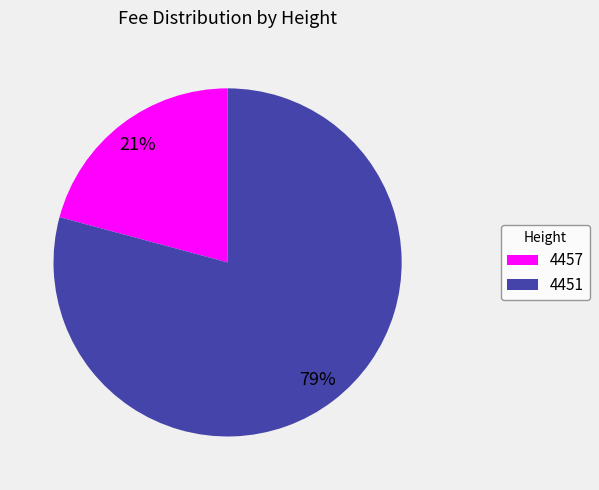

Between 4457 and 4451, which is larger?

4451